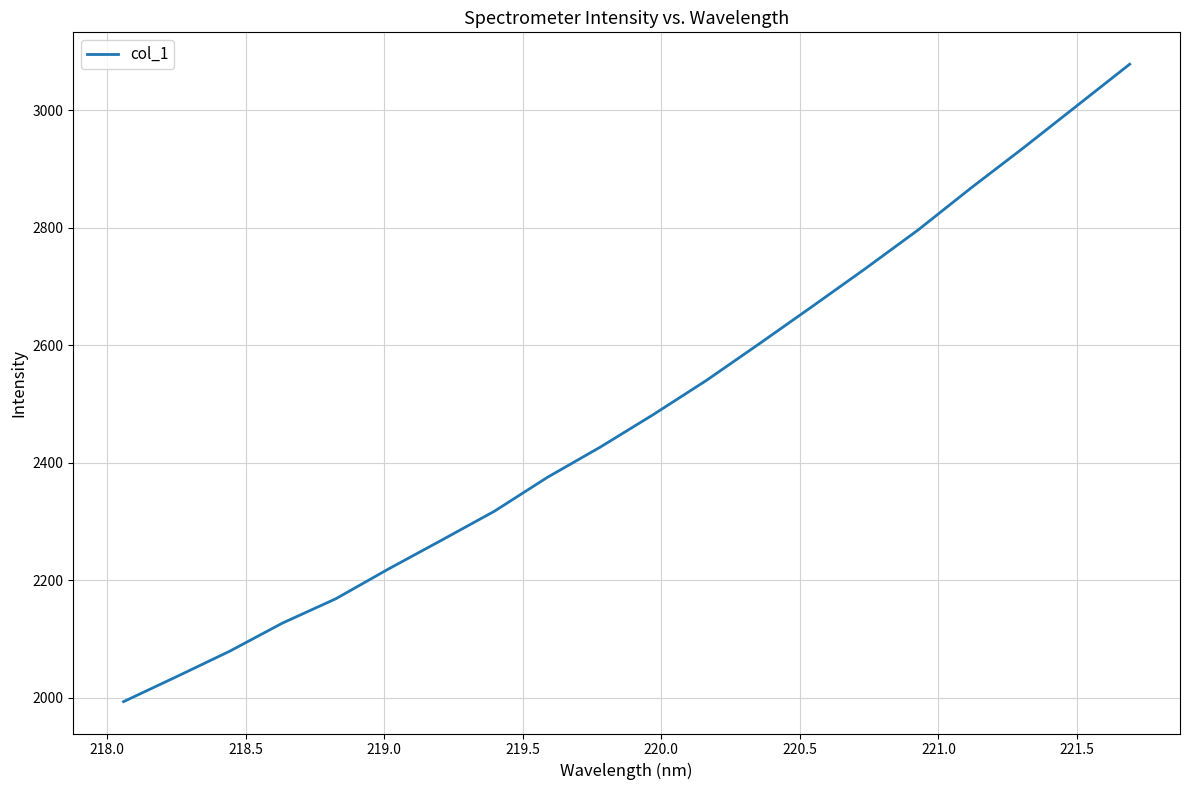

What is the smallest value displayed?

1993.2